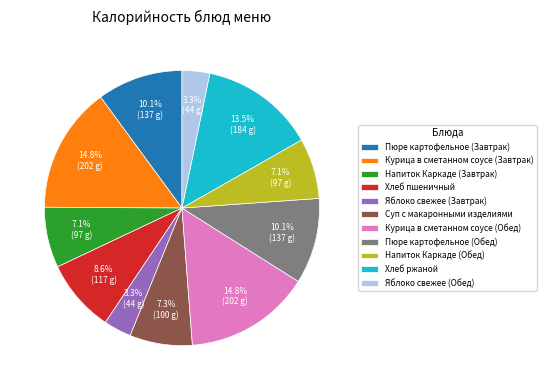

Combined, do Яблоко свежее (Обед) and Напиток Каркаде (Обед) account for over 50%?

No